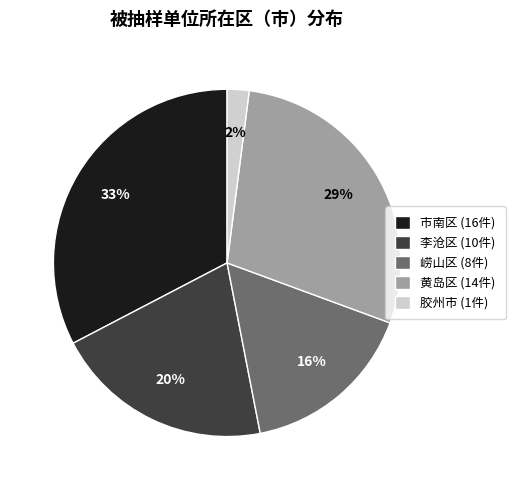

How many segments does this pie chart have?

5